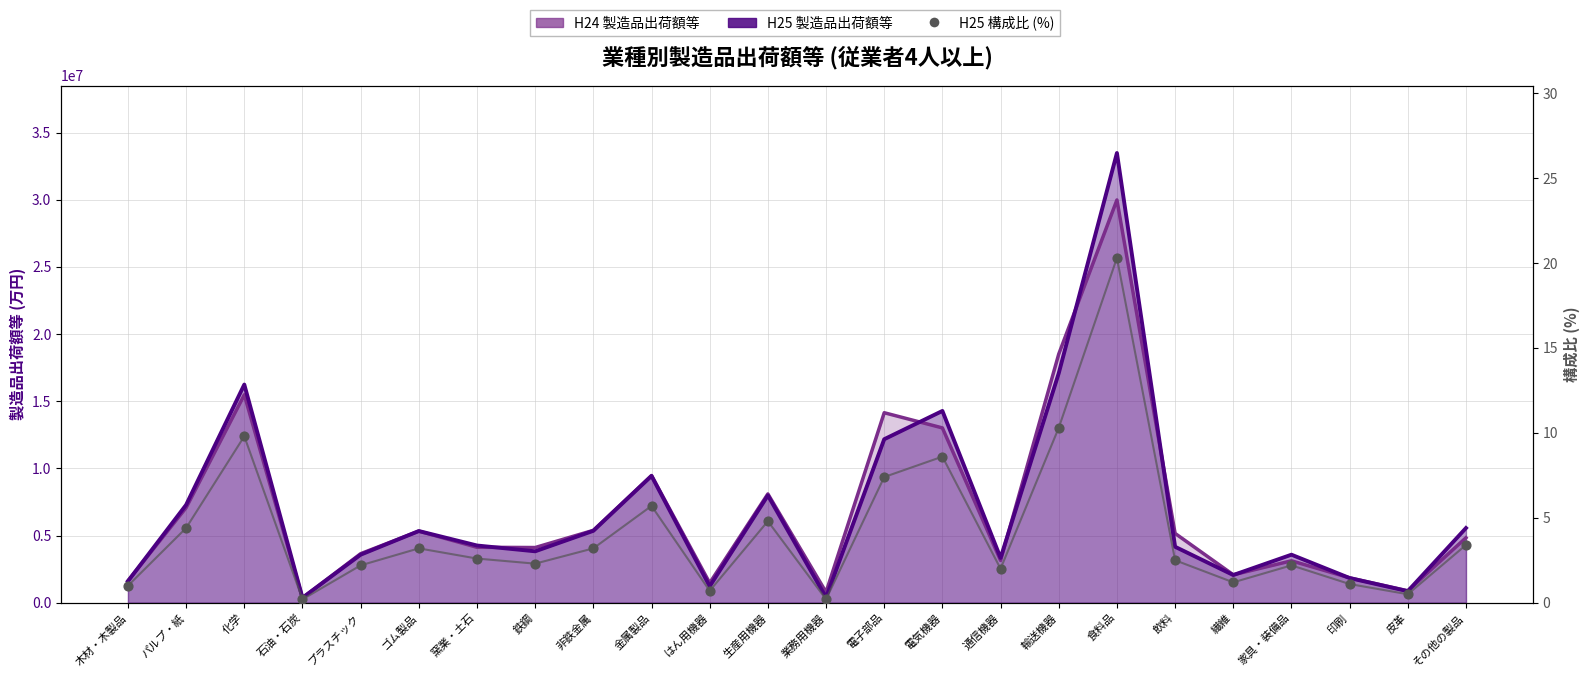

Which series has the largest Y range (max minus min)?

H25 製造品出荷額等